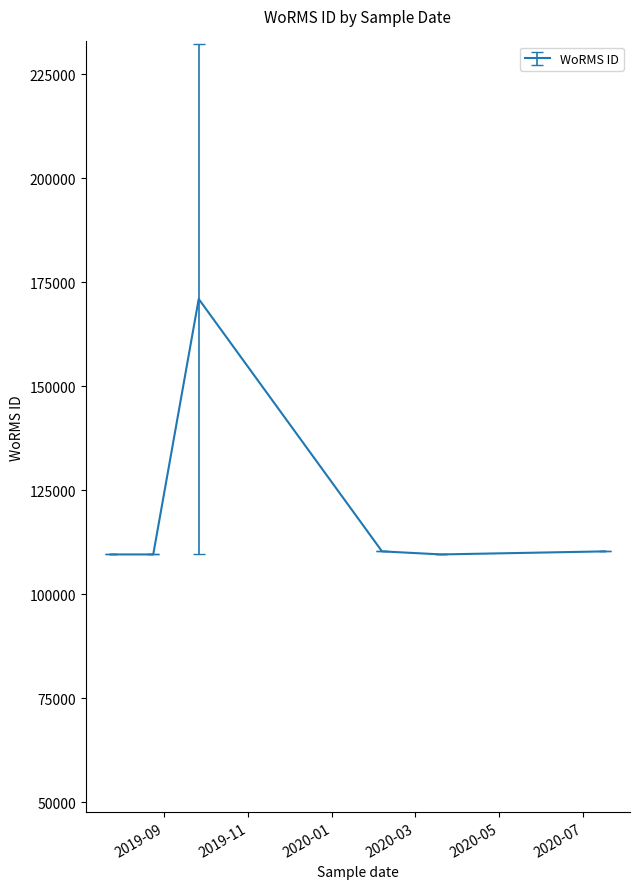

How many lines are shown in the chart?

1